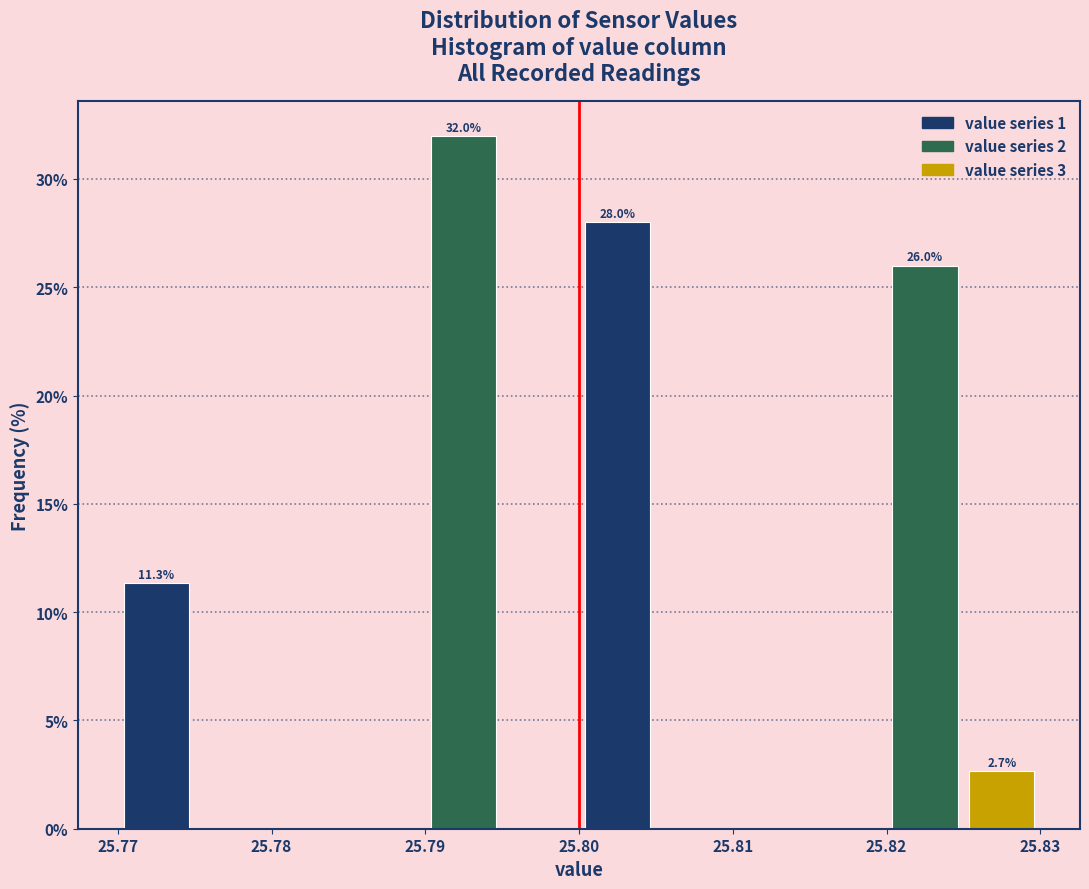

Which range on the x-axis has the tallest bar?

25.790 to 25.795